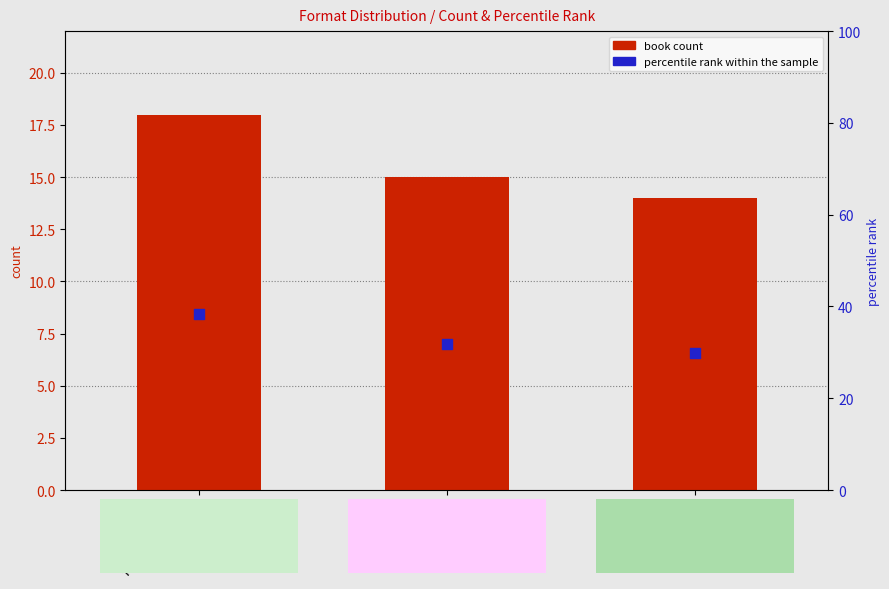

Which series contains the highest Y value?

percentile rank within the sample